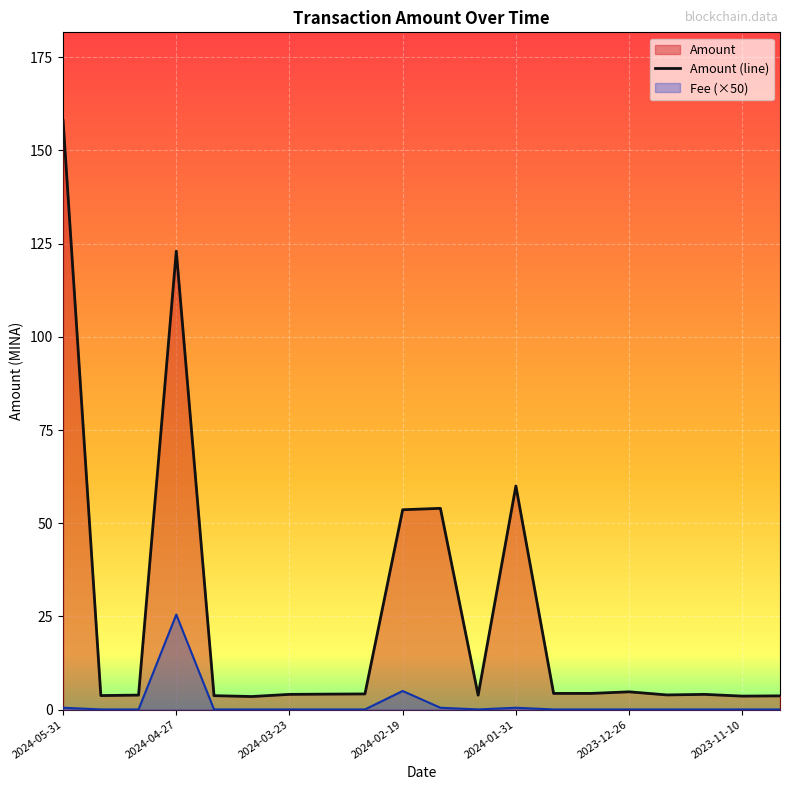

What is the sum of the values at 2024-05-31 and 8?

162.2